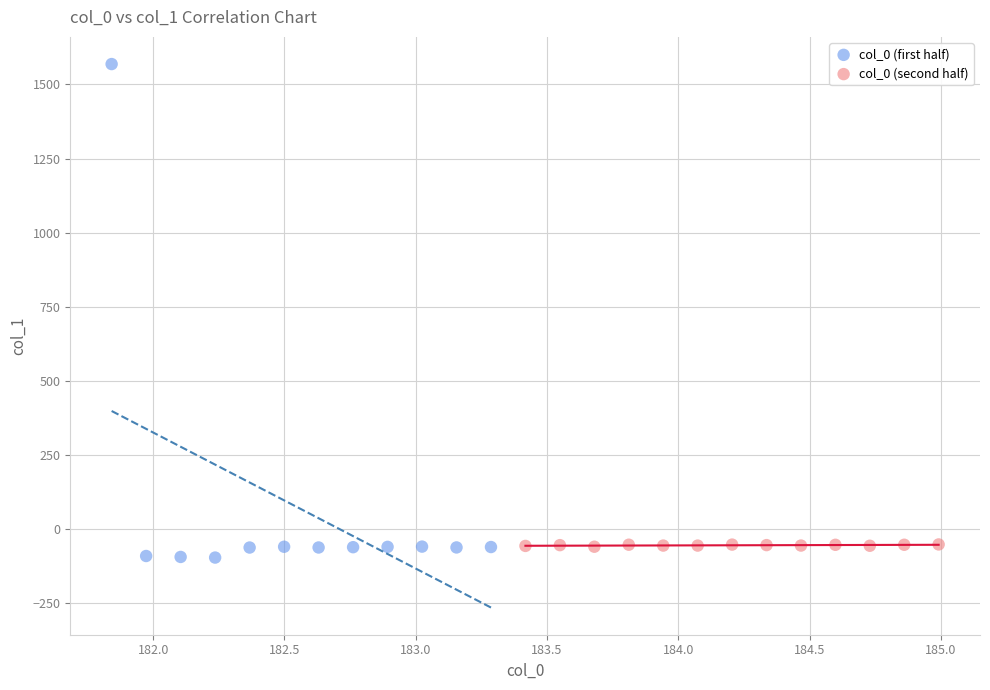

Which series contains the highest Y value?

col_0 (first half)